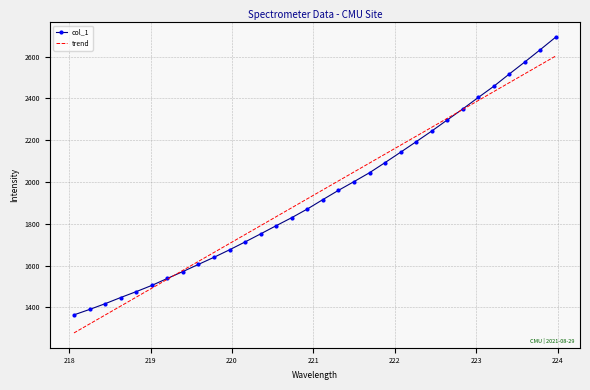

Which series has the widest spread of values?

col_1